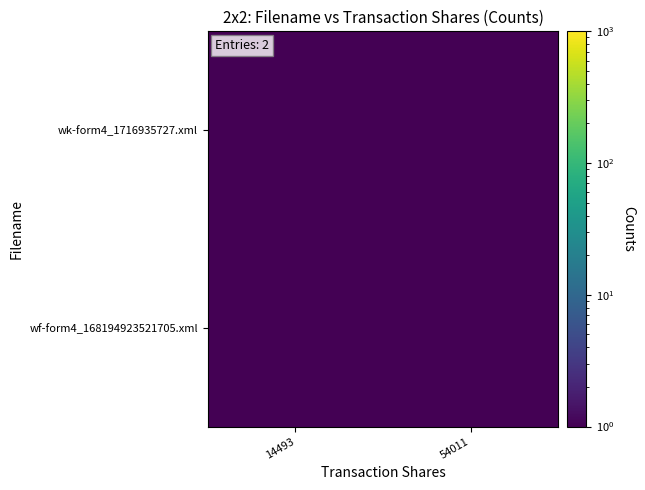

How many distinct data groups are displayed?

2